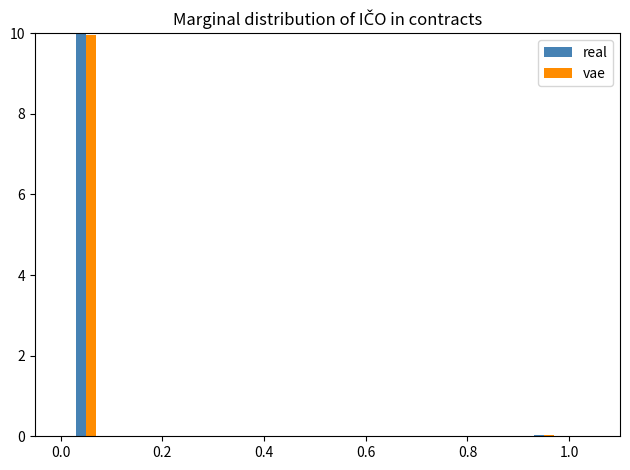

Is the value of real at 1.0 greater than the value of vae at 0.0?

No